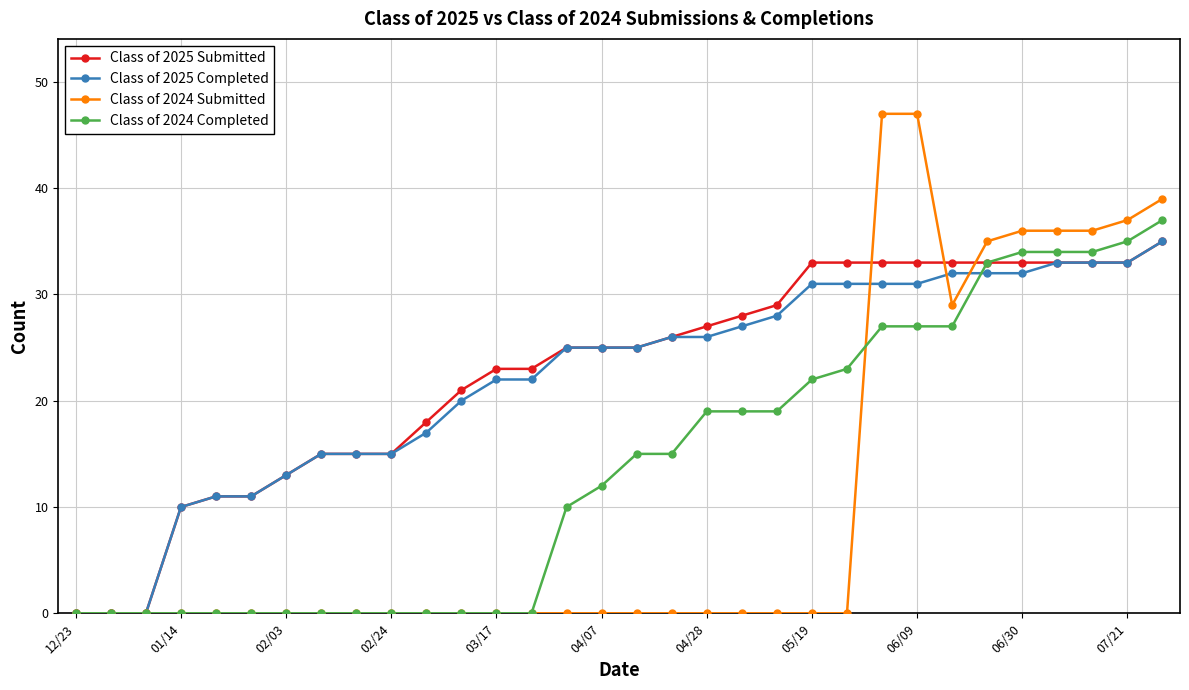

Reading left to right, what are all the values shown in this chart?

Class of 2025 Submitted: 0	0	0	10	11	11	13	15	15	15	18	21	23	23	25	25	25	26	27	28	29	33	33	33	33	33	33	33	33	33	33	35
Class of 2025 Completed: 0	0	0	10	11	11	13	15	15	15	17	20	22	22	25	25	25	26	26	27	28	31	31	31	31	32	32	32	33	33	33	35
Class of 2024 Submitted: 0	0	0	0	0	0	0	0	0	0	0	0	0	0	0	0	0	0	0	0	0	0	0	47	47	29	35	36	36	36	37	39
Class of 2024 Completed: 0	0	0	0	0	0	0	0	0	0	0	0	0	0	10	12	15	15	19	19	19	22	23	27	27	27	33	34	34	34	35	37